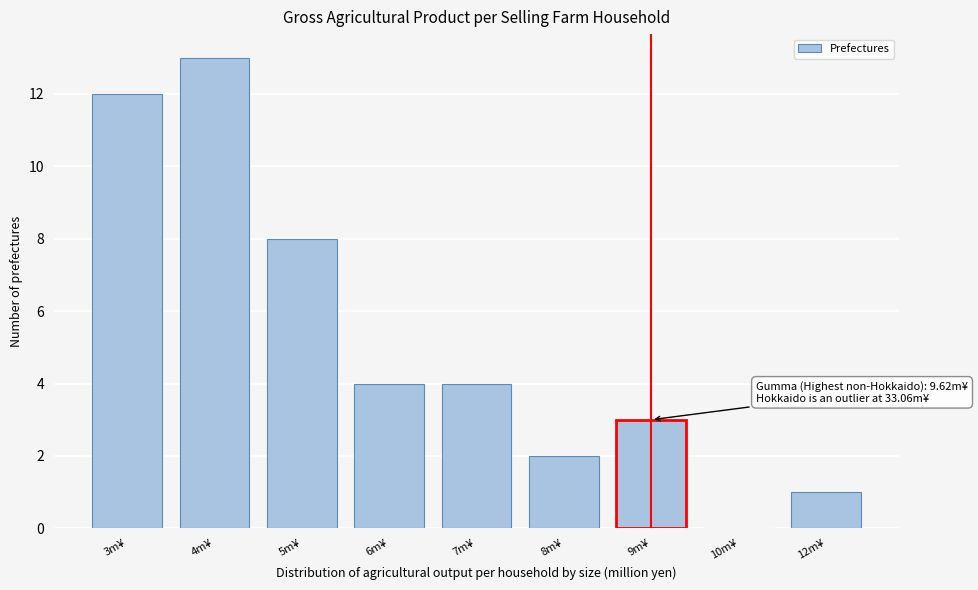

Reading right to left, extract all data points from this chart.

12m¥=1	10m¥=0	9m¥=3	8m¥=2	7m¥=4	6m¥=4	5m¥=8	4m¥=13	3m¥=12